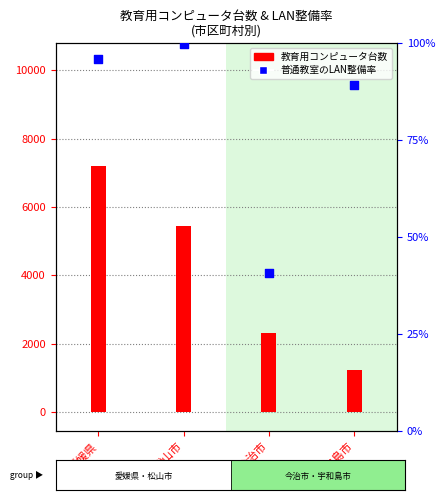

Which series contains the lowest Y value?

普通教室のLAN整備率